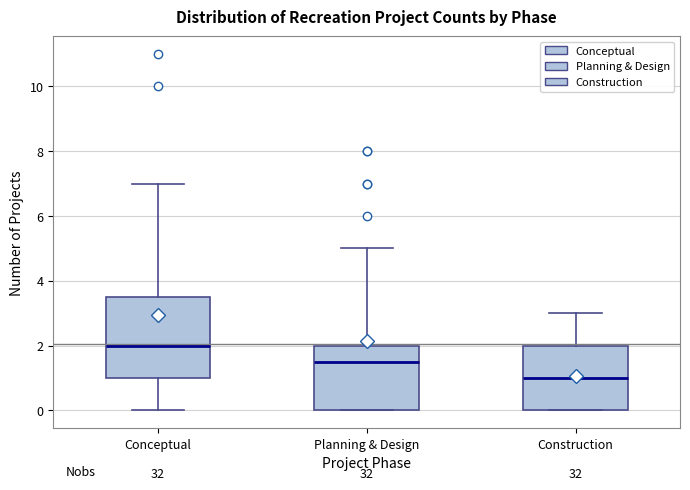

Reading left to right, read every box against the y-axis: the position of its median line, the range the box covers, and the ends of its whiskers. The values are not printed on the chart, so give them approximately, as read against the axis.

Conceptual: median 2.0, box 1.0 to 3.6, whiskers 0.0 to 7.0
Planning & Design: median 1.6, box 0.0 to 2.0, whiskers 0.0 to 5.0
Construction: median 1.0, box 0.0 to 2.0, whiskers 0.0 to 3.0